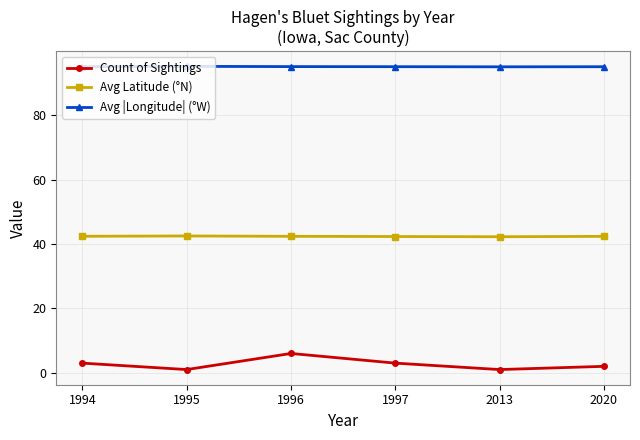

The value of Avg |Longitude| (°W) at 1994 is 43.2. True or false?

False